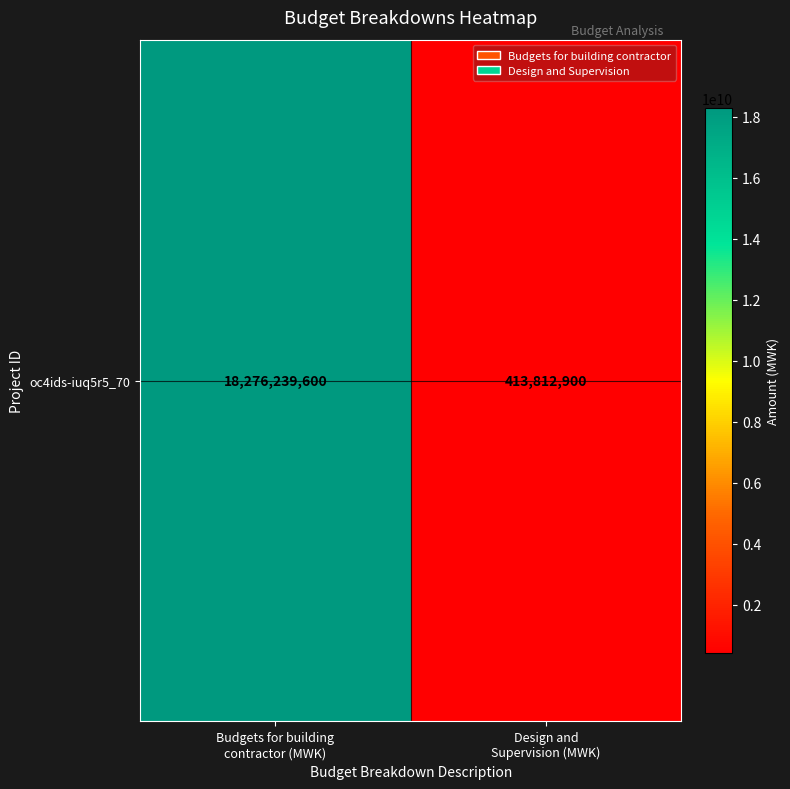

Read the value at Design and
Supervision (MWK), to the nearest 100.

413812900